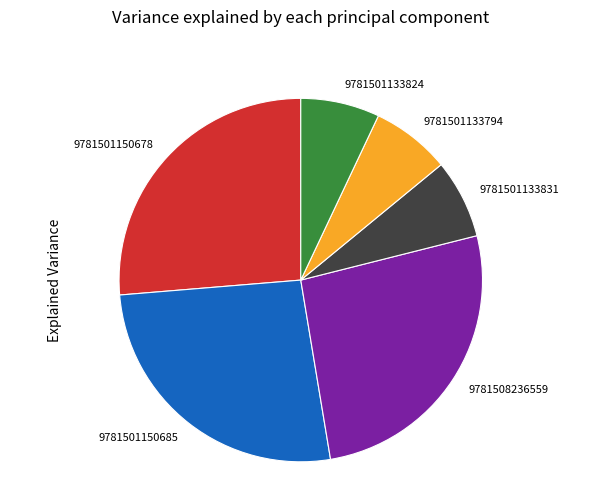

Count the number of slices in the pie.

6